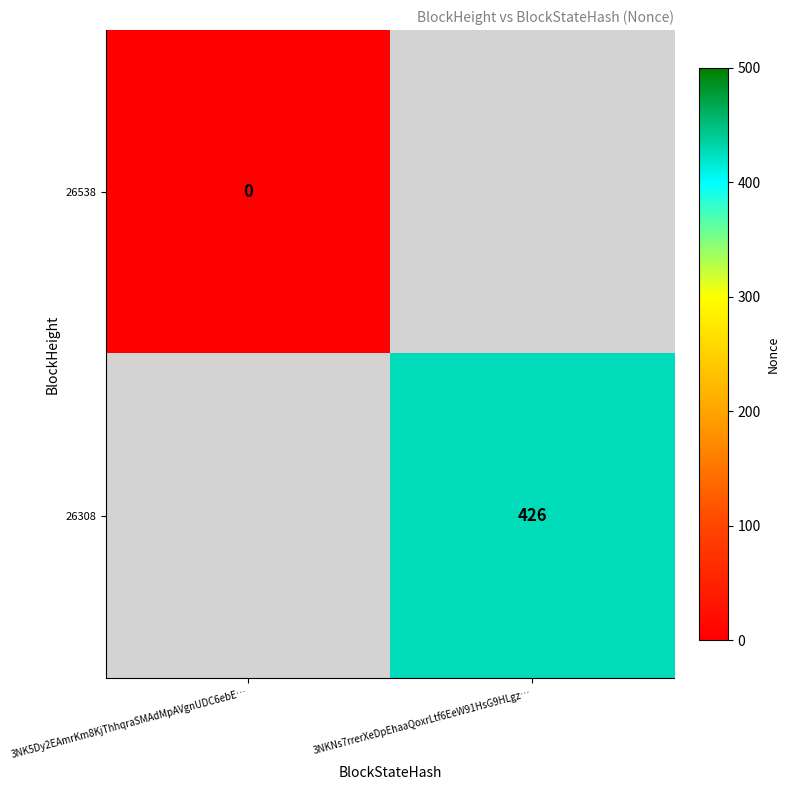

The value of 26308 at 3NKNs7rrerXeDpEhaaQoxrLtf6EeW91HsG9HLgz… is 271. True or false?

False